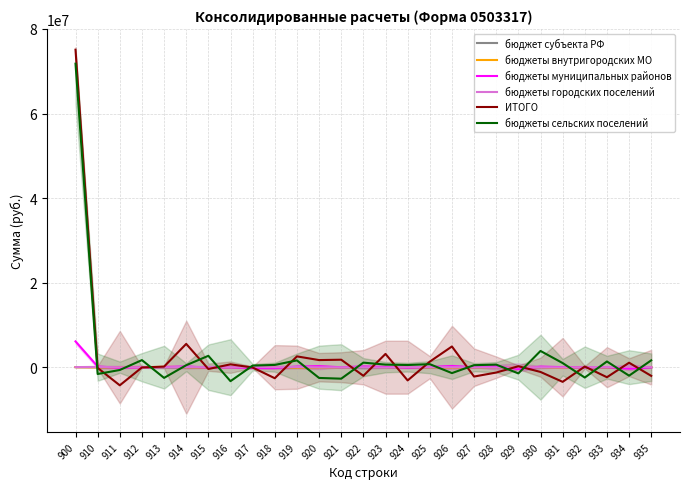

What is the difference between the highest and lowest values at 931?

4442181.3